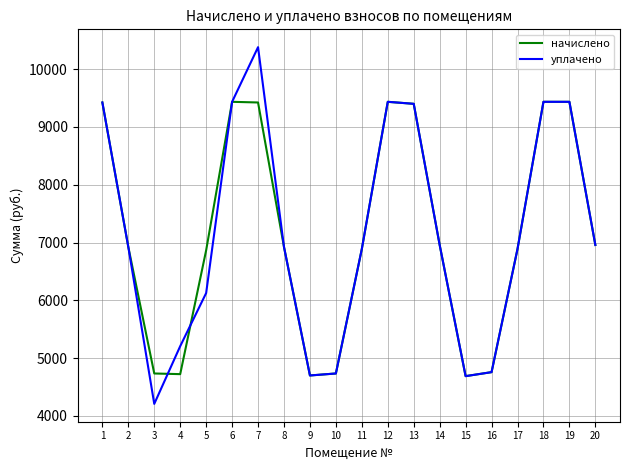

How many values in the уплачено series are below 6923?

9